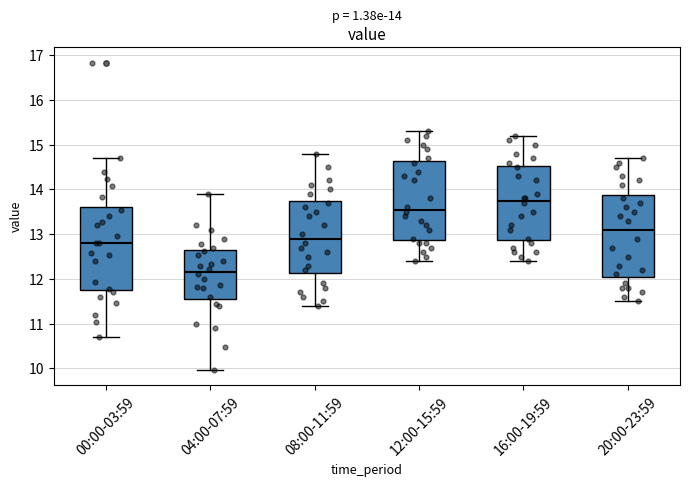

Which box's median line is the highest?

16:00-19:59